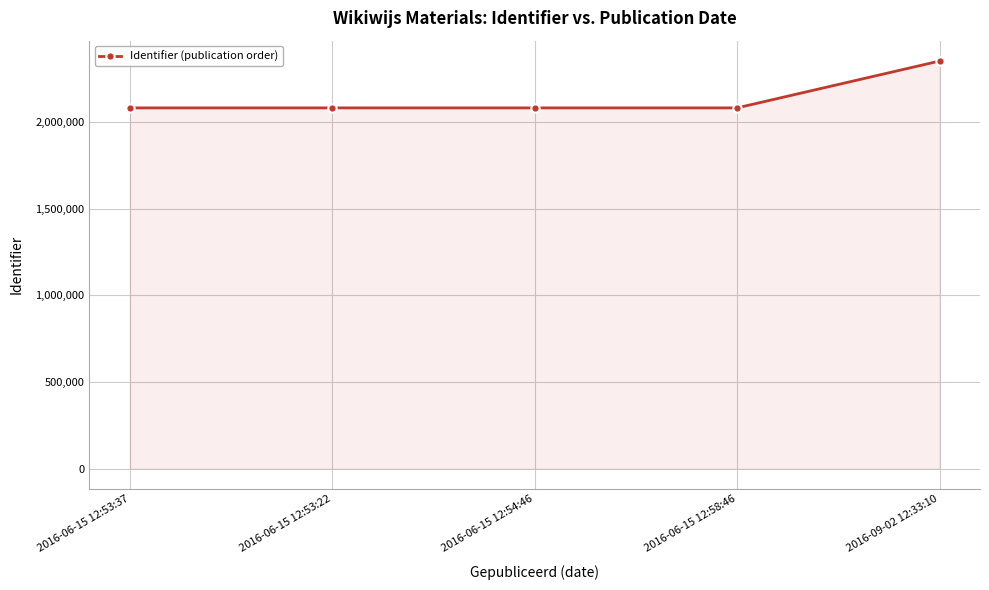

At which category does the chart reach its peak across all series?

2016-09-02 12:33:10